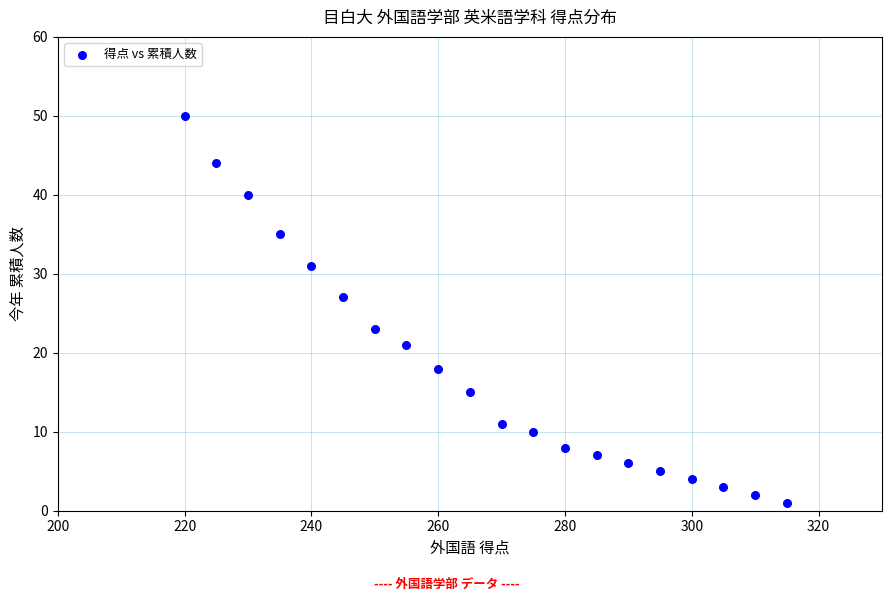

What is the range of Y values (max minus min)?

49